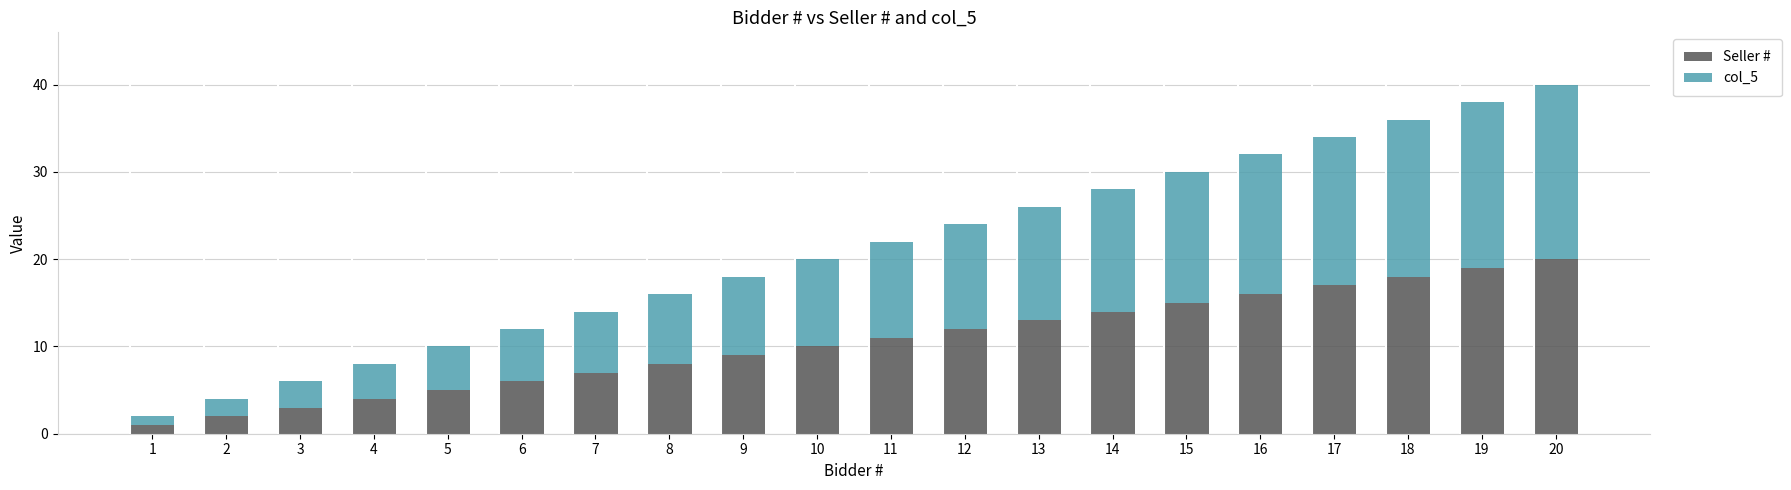

Which category has the highest value in the Seller # series?

20